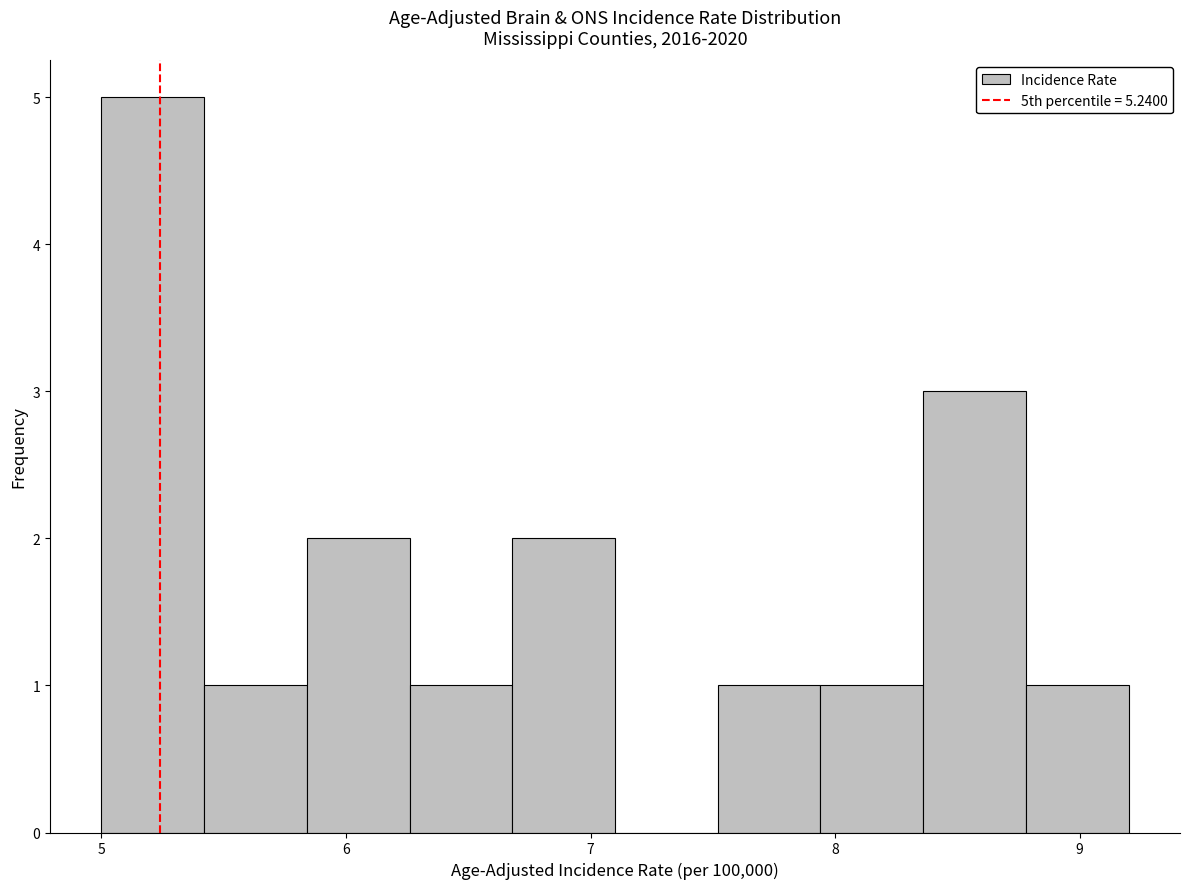

Which range on the x-axis has the tallest bar?

5.00 to 5.42